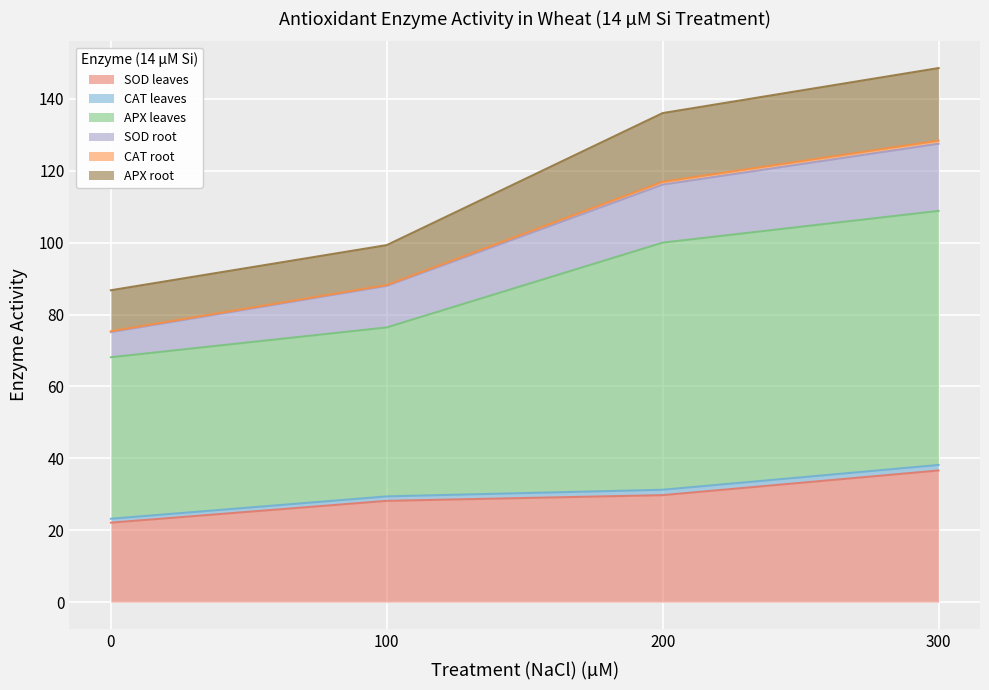

True or false: SOD root and CAT leaves cross at least once.

False